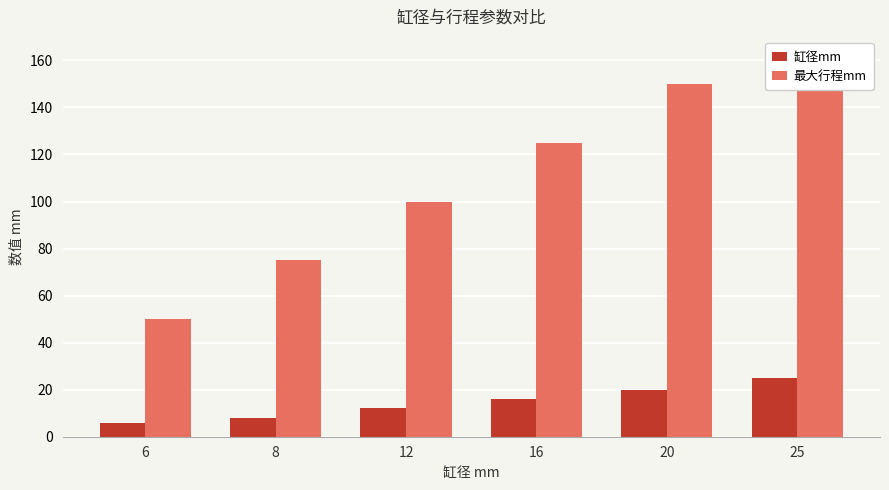

Where does the 最大行程mm series first go above 125?

20